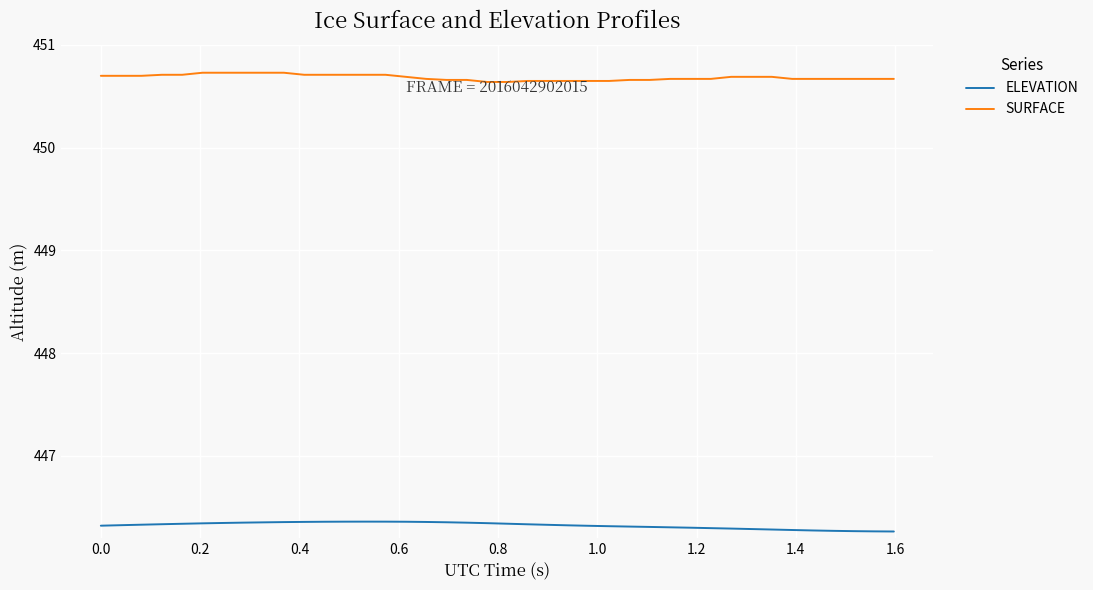

Rank the series by their average value, from lowest to highest.

ELEVATION, SURFACE